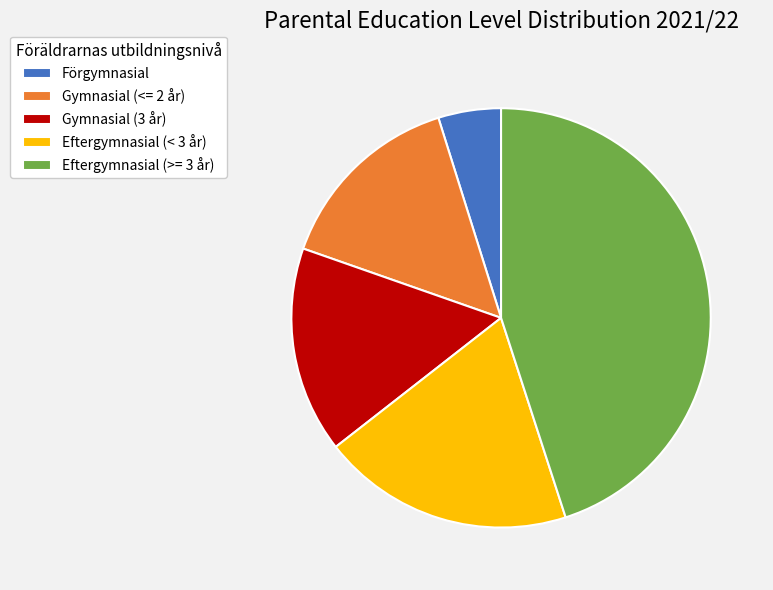

Count the number of slices in the pie.

5